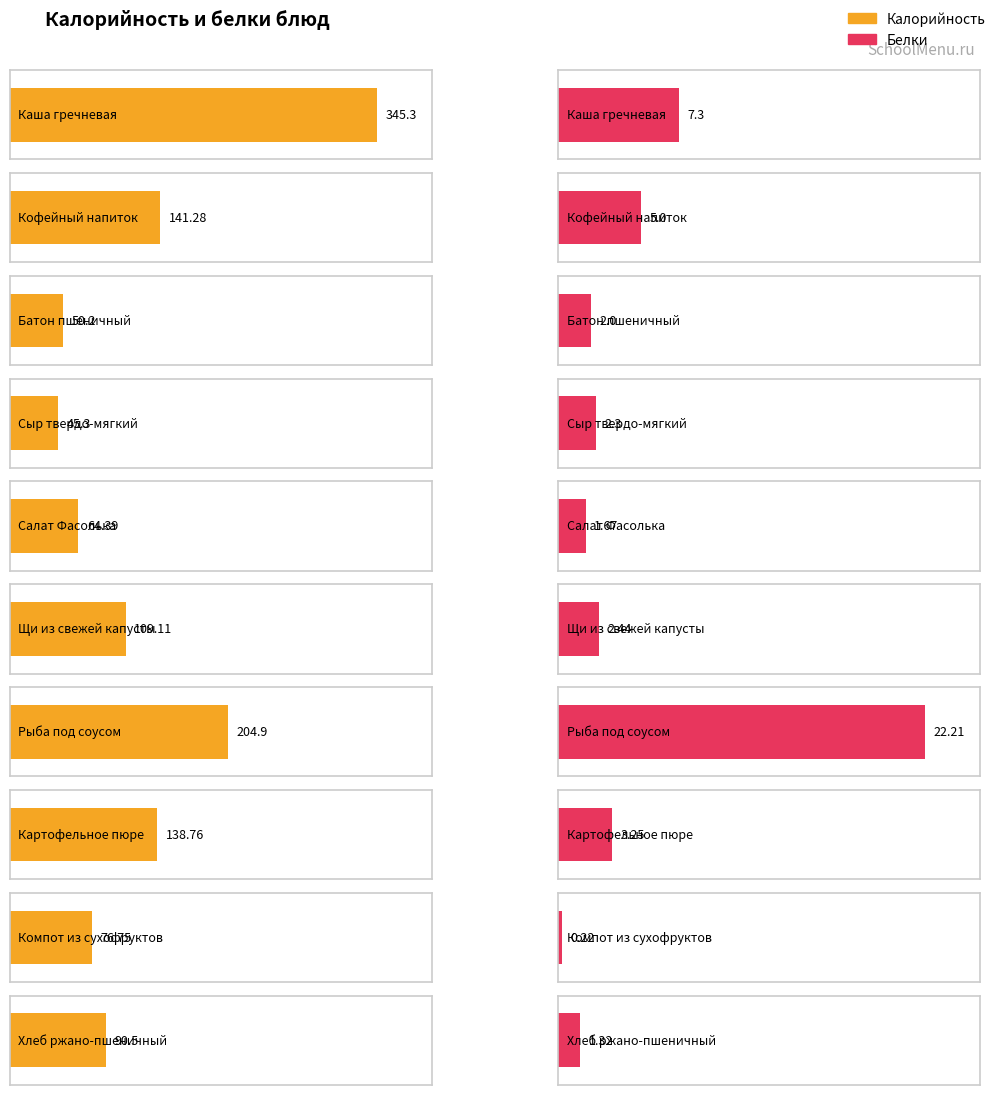

How many groups of bars are there?

10